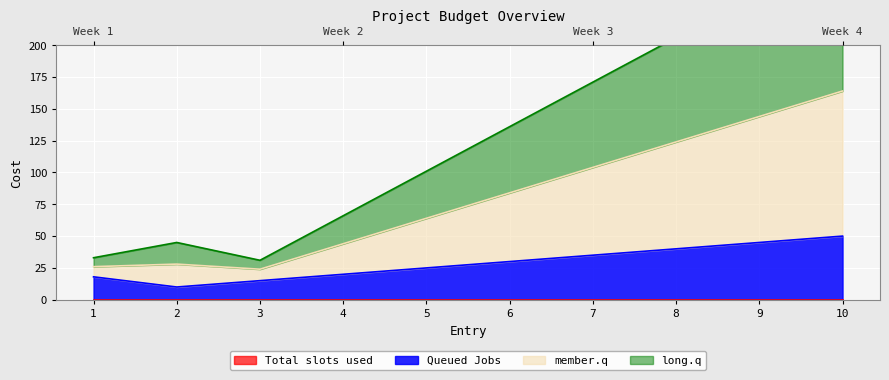

Read the Queued Jobs value at 10.

50